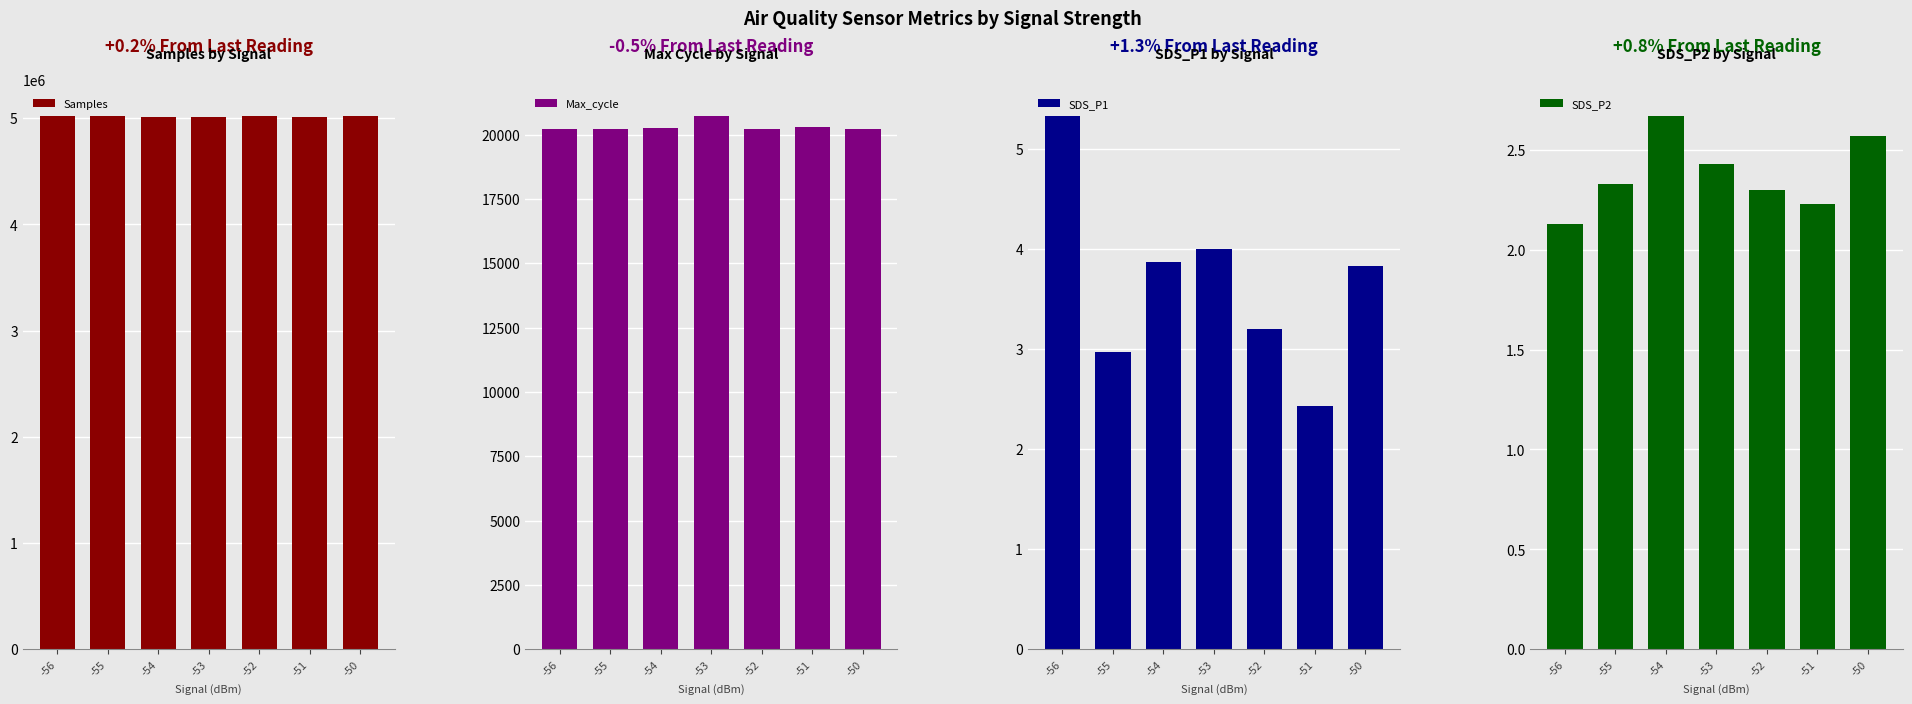

Which category has the highest value across all series?

-50